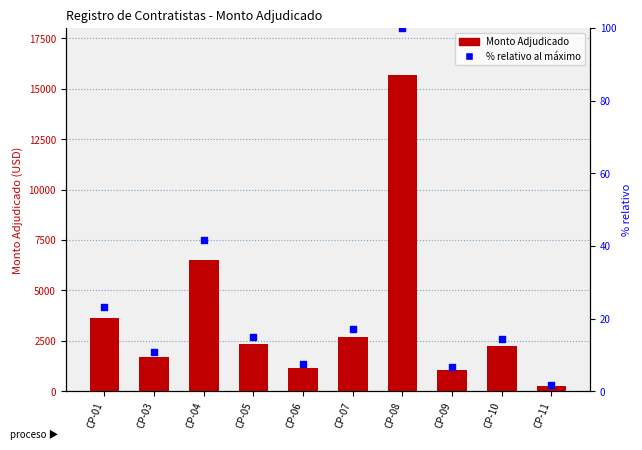

Which series has the largest Y range (max minus min)?

Monto Adjudicado